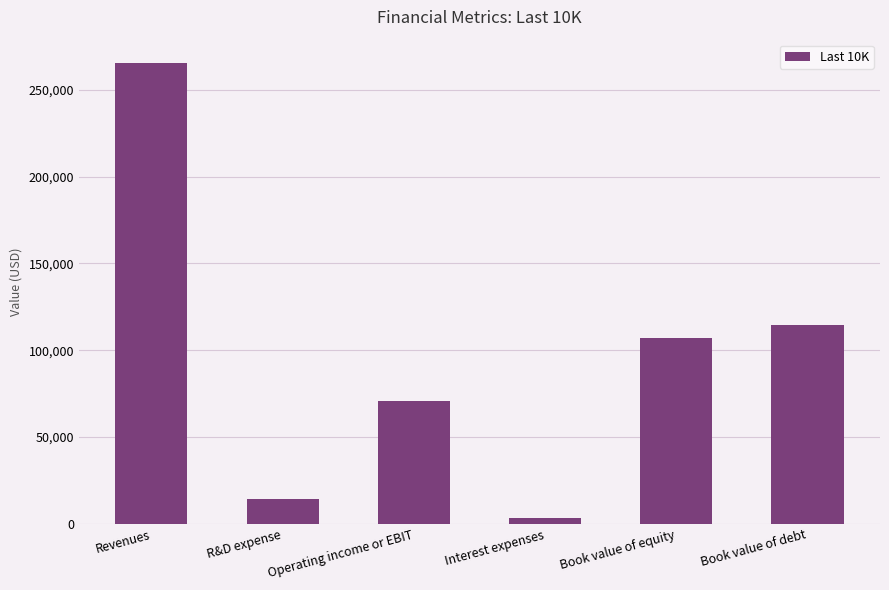

Which category has the lowest value across all series?

Interest expenses